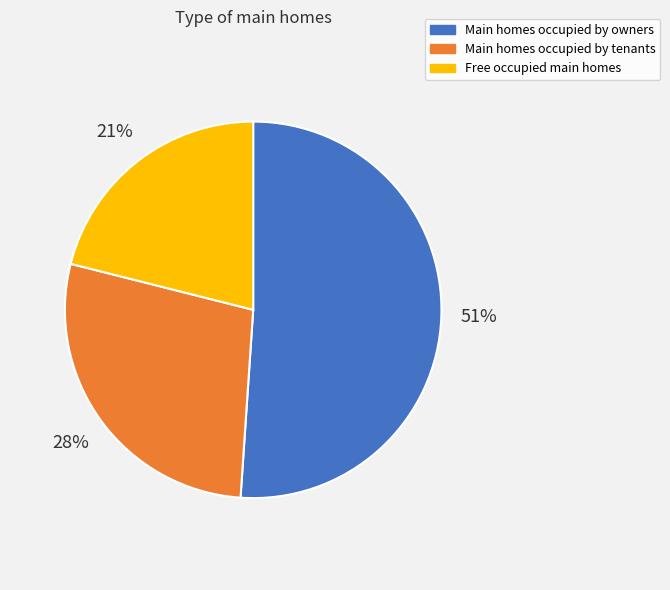

What is the ratio of the value at Main homes occupied by tenants to the value at Free occupied main homes?

1.3